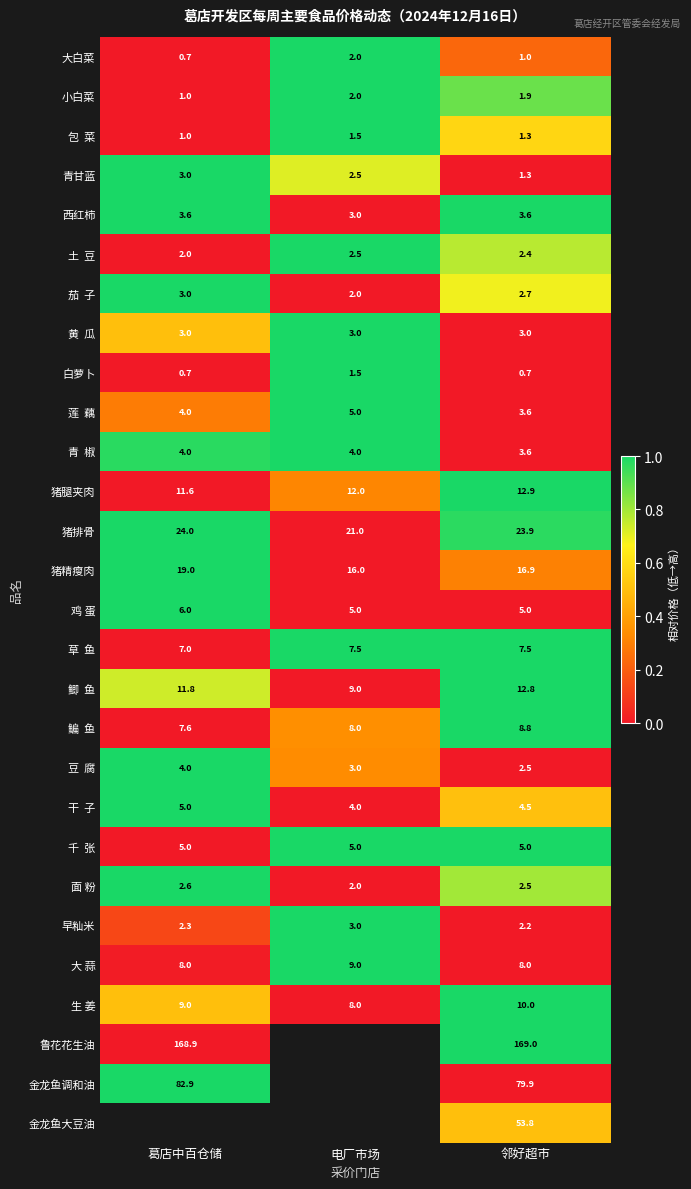

Is it true that 小白菜 equals 2.0 at 电厂市场?

True